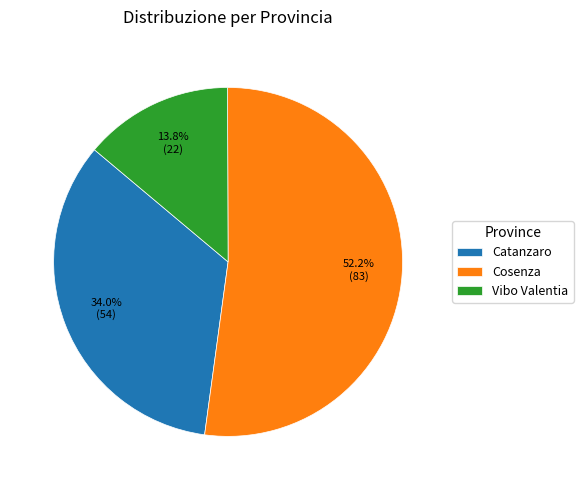

Rank the categories by value from highest to lowest.

Cosenza, Catanzaro, Vibo Valentia